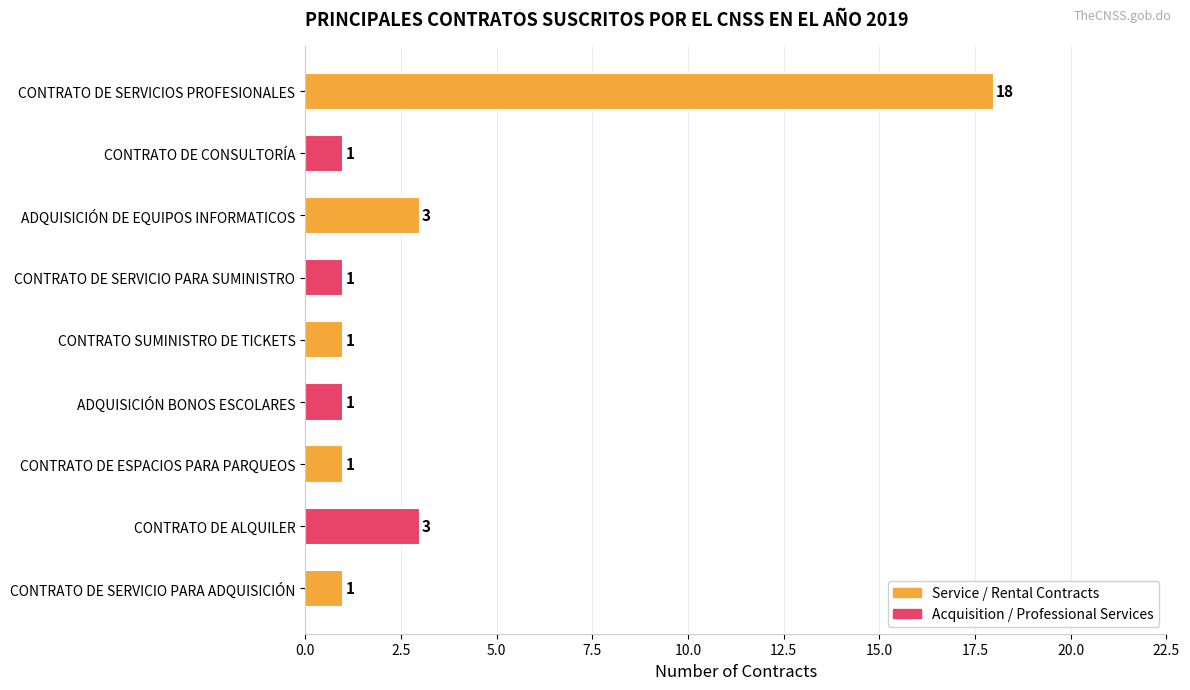

Reading top to bottom, what are all the values shown in this chart?

CONTRATO DE SERVICIOS PROFESIONALES=18	CONTRATO DE CONSULTORÍA=1	ADQUISICIÓN DE EQUIPOS INFORMATICOS=3	CONTRATO DE SERVICIO PARA SUMINISTRO=1	CONTRATO SUMINISTRO DE TICKETS=1	ADQUISICIÓN BONOS ESCOLARES=1	CONTRATO DE ESPACIOS PARA PARQUEOS=1	CONTRATO DE ALQUILER=3	CONTRATO DE SERVICIO PARA ADQUISICIÓN=1